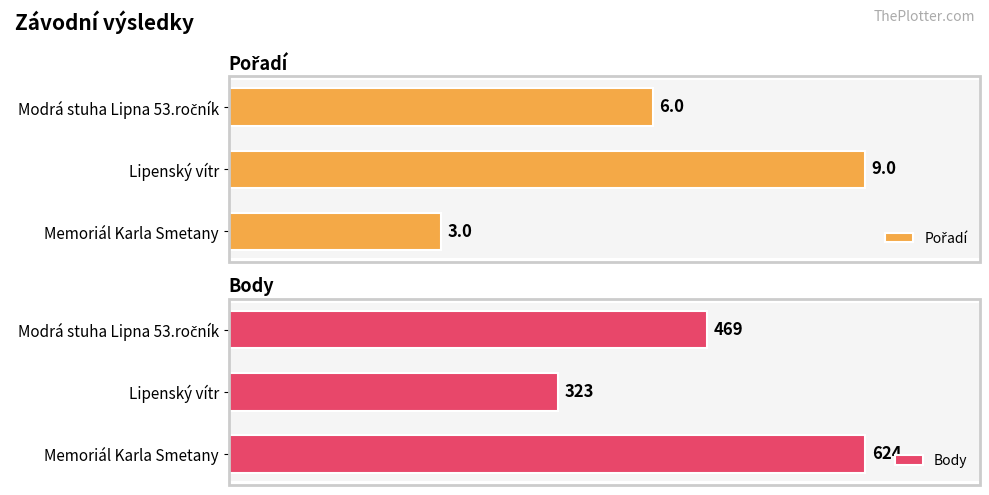

Rank the series by their maximum value, from highest to lowest.

Body, Pořadí